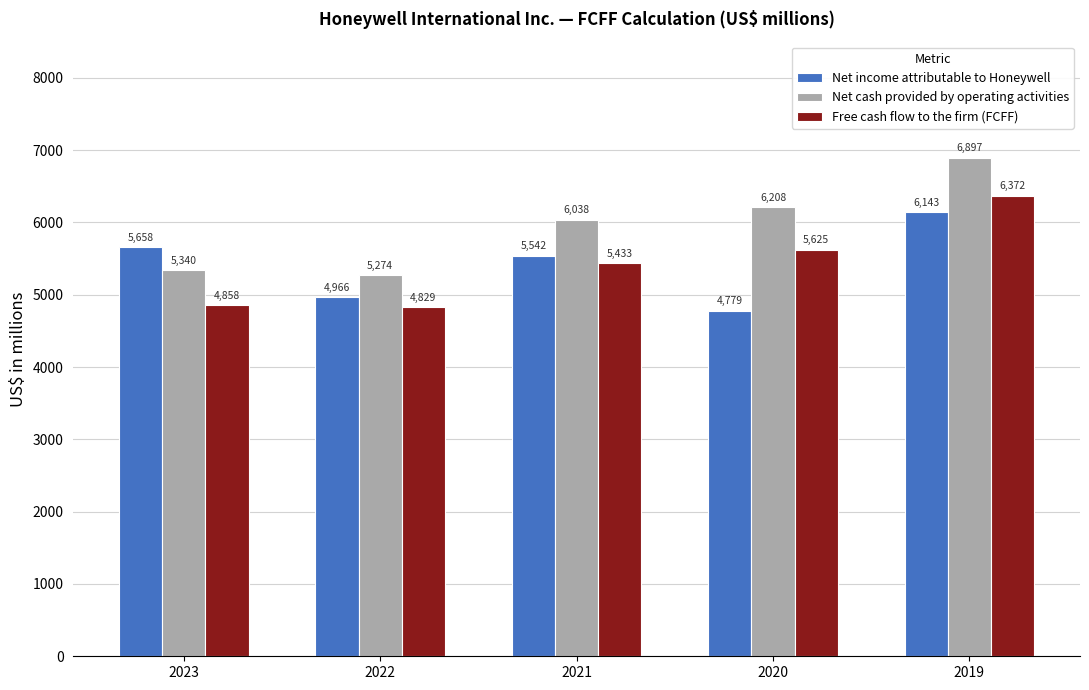

What is the average value of the Net income attributable to Honeywell series?

5418